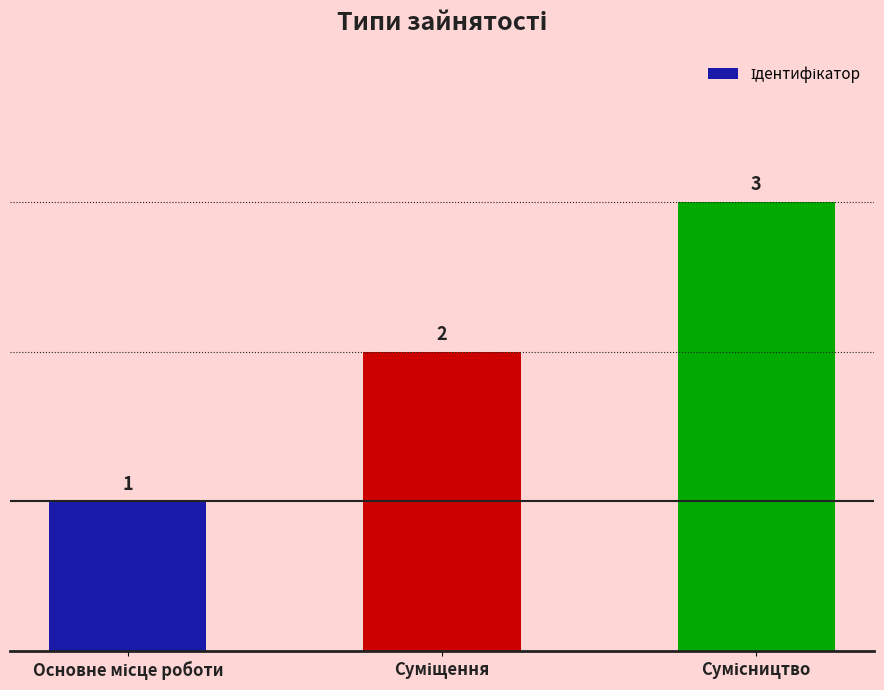

What is the greatest value displayed?

3